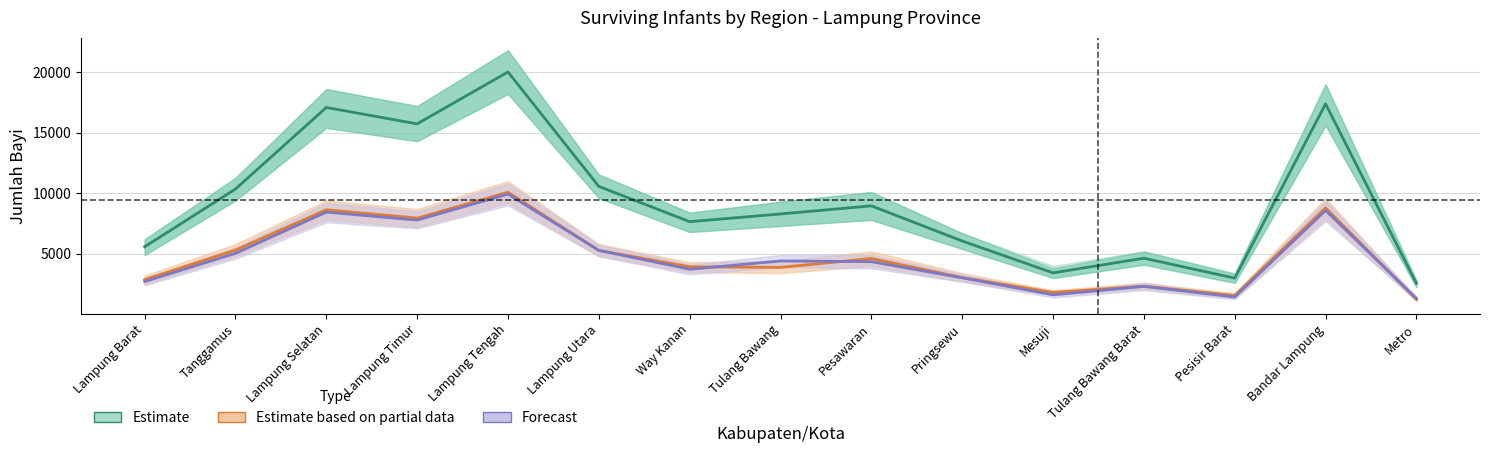

At which category is the sum across all series the highest?

Lampung Tengah